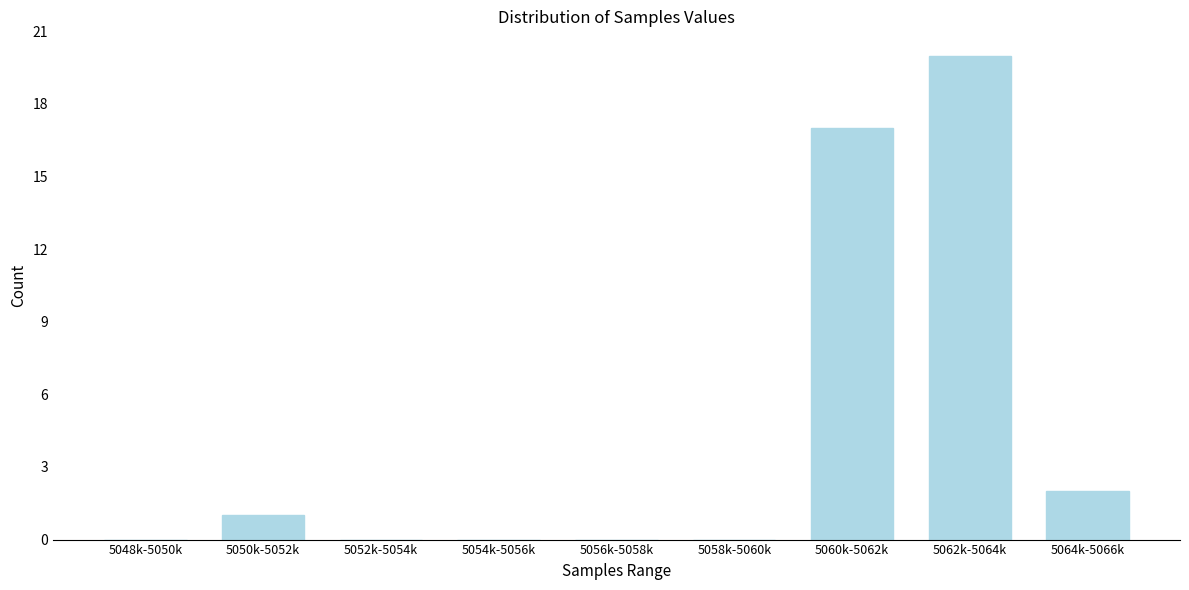

Reading left to right, list all the values displayed in this chart.

5048k-5050k=0	5050k-5052k=1	5052k-5054k=0	5054k-5056k=0	5056k-5058k=0	5058k-5060k=0	5060k-5062k=17	5062k-5064k=20	5064k-5066k=2